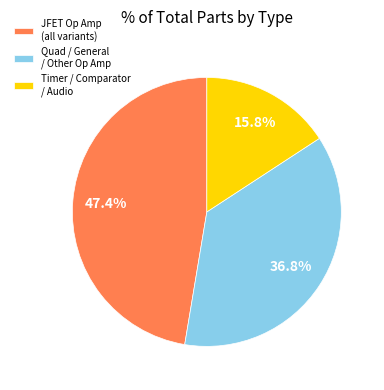

Is the sum of Timer / Comparator / Audio and JFET Op Amp (all variants) greater than half?

Yes